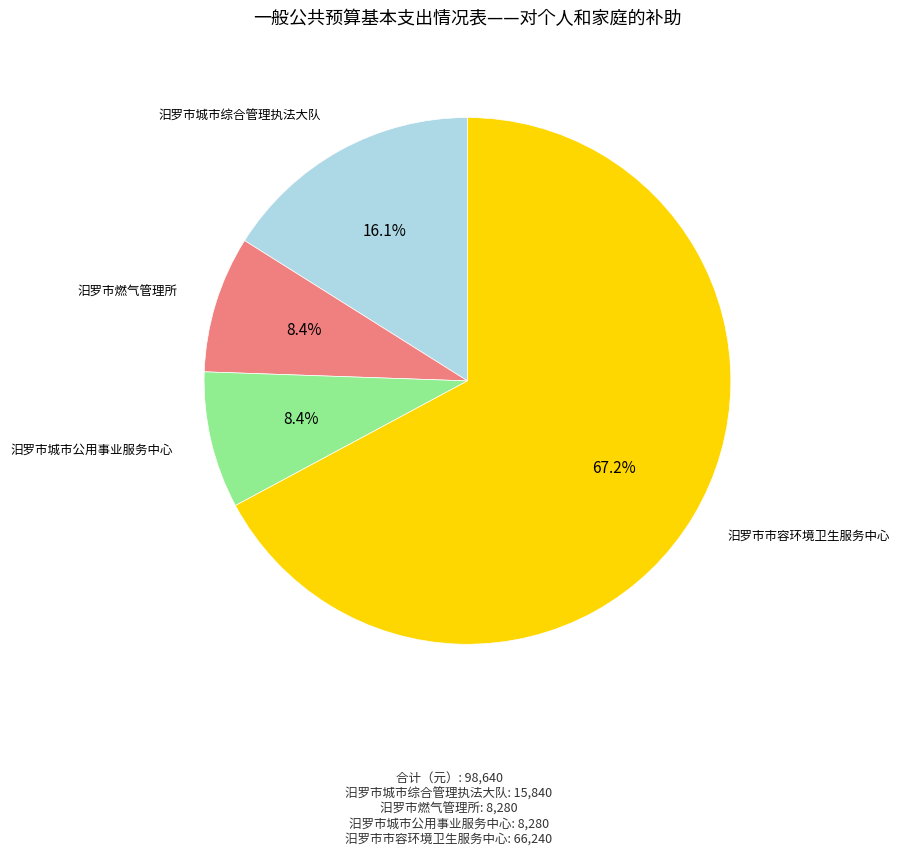

Does any single category account for the majority?

Yes